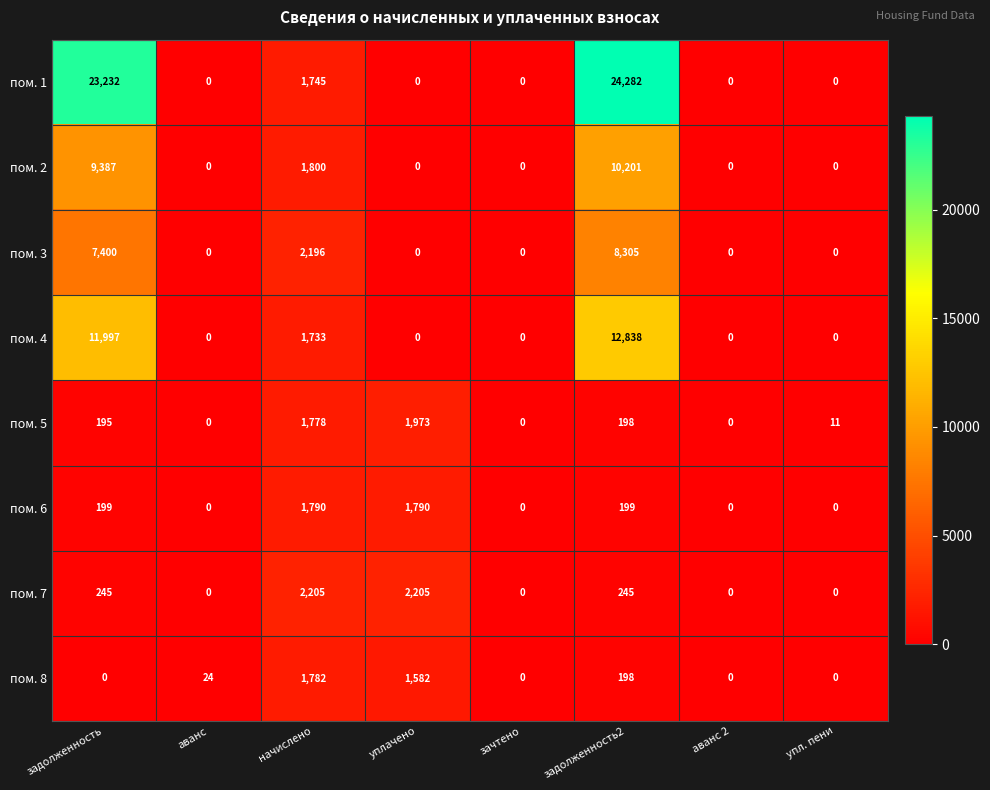

What is the difference between the highest and lowest values at аванс?

24